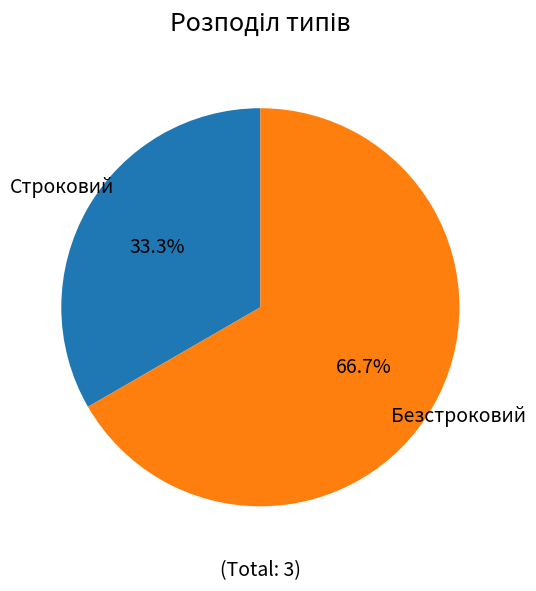

Is there any slice that represents more than half of the pie?

Yes